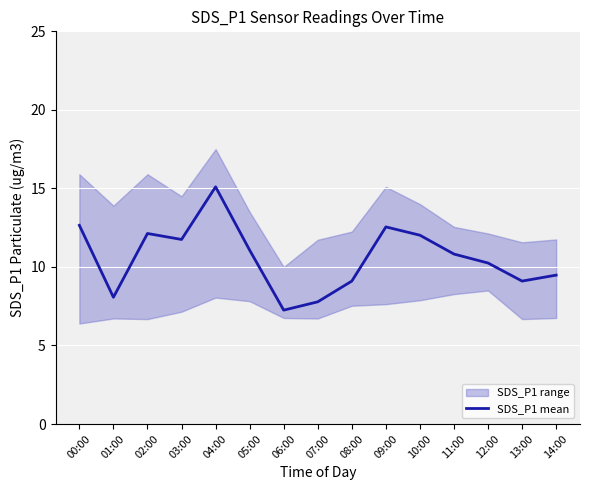

Approximately how many times larger is the value at 12:00 compared to 13:00?

1.1